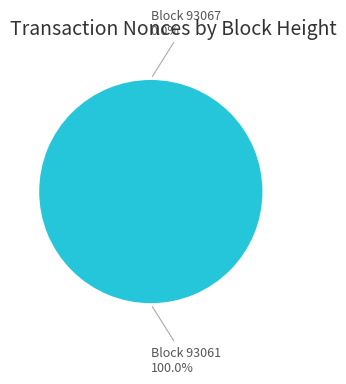

Count the number of slices in the pie.

2